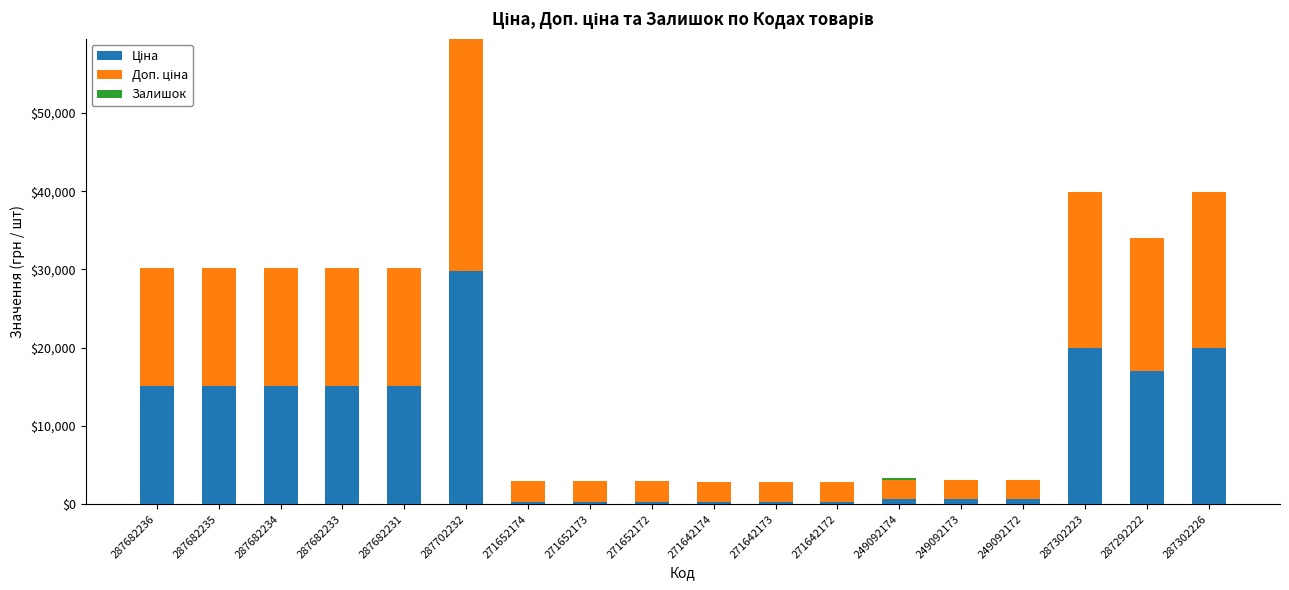

At which category is the sum across all series the highest?

287702232